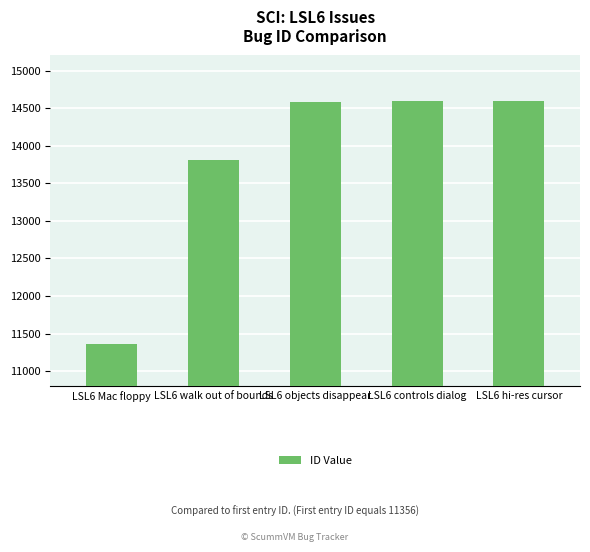

What is the smallest value displayed?

11356